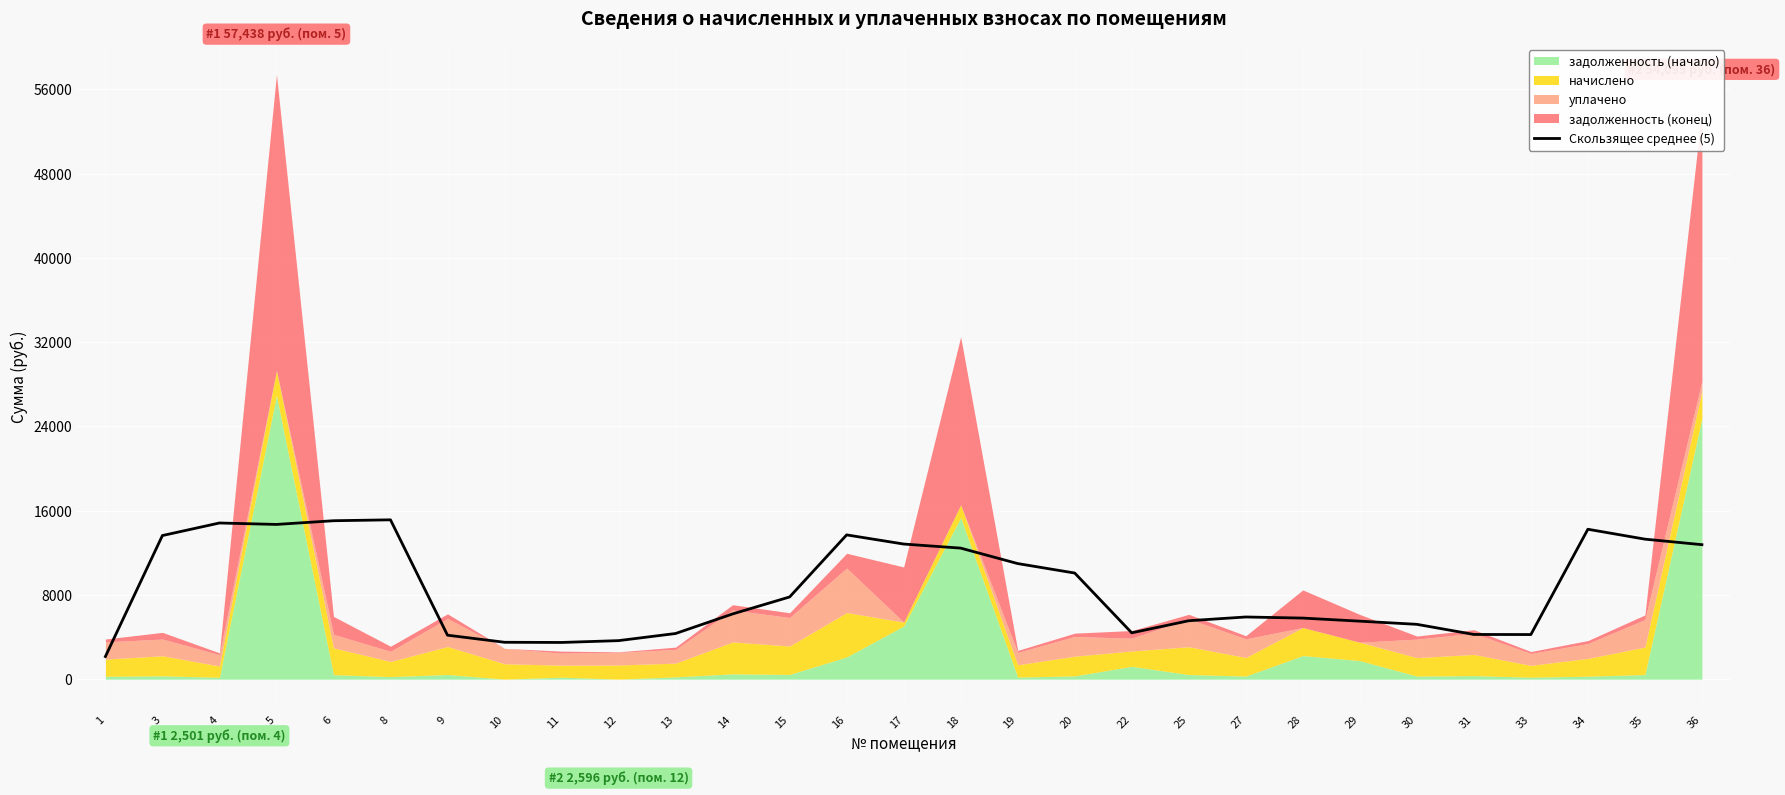

Reading right to left, list all the values displayed in this chart.

36=12771.9	35=13297.2	34=14236.6	33=4236.8	31=4246.3	30=5208.5	29=5508.2	28=5800.6	27=5905.0	25=5549.8	22=4400.6	20=10078.2	19=10977.5	18=12445.1	17=12832.4	16=13700.6	15=7806.4	14=6194.4	13=4336.0	12=3660.0	11=3486.3	10=3503.5	9=4176.1	8=15131.0	6=15045.7	5=14693.9	4=14831.1	3=13639.5	1=2151.8